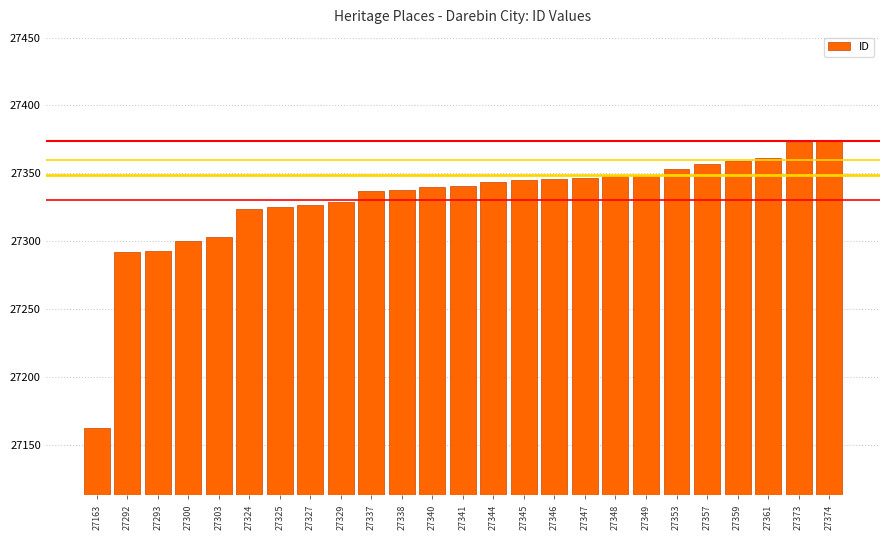

At which category does the chart reach its minimum across all series?

27163